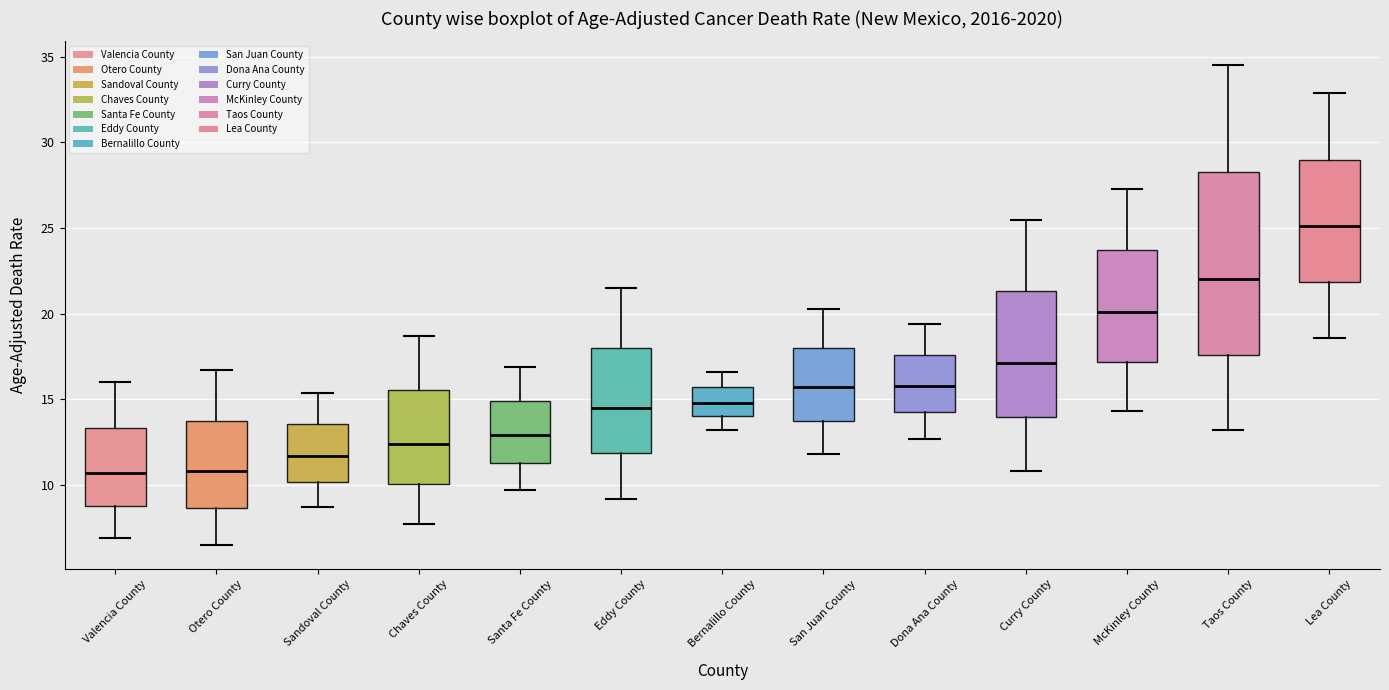

Where does the upper whisker of the box for Santa Fe County end on the y-axis? The values are not printed on the chart, so give them approximately, as read against the axis.

17.0